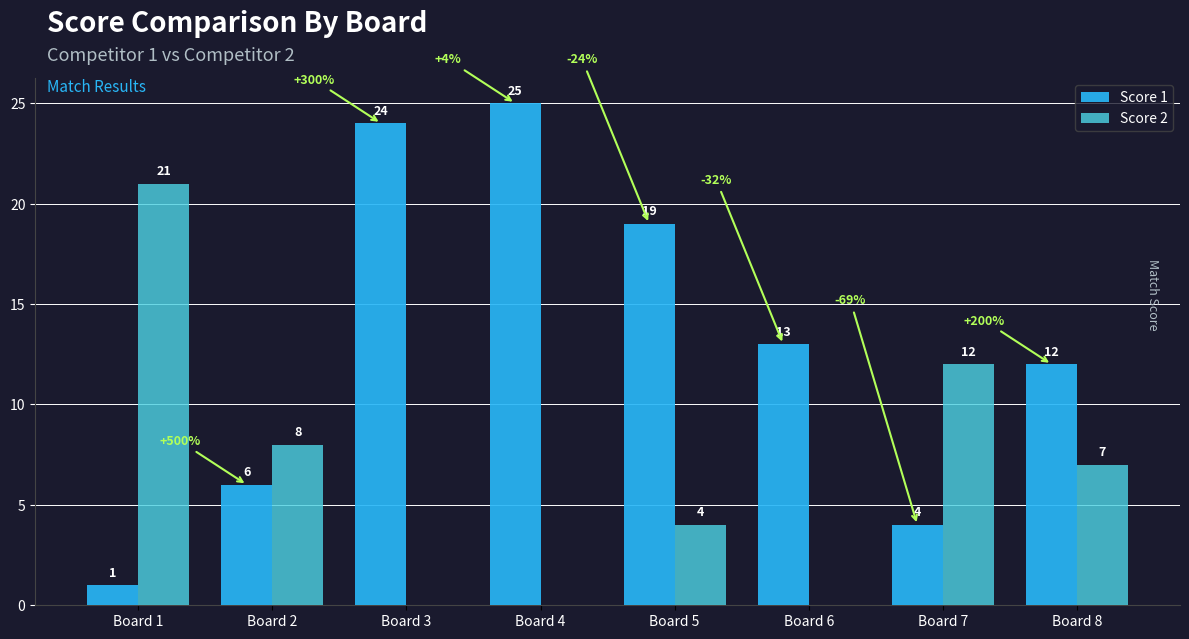

Reading right to left, extract all data points from this chart.

Score 1: Board 8=12	Board 7=4	Board 6=13	Board 5=19	Board 4=25	Board 3=24	Board 2=6	Board 1=1
Score 2: Board 8=7	Board 7=12	Board 6=0	Board 5=4	Board 4=0	Board 3=0	Board 2=8	Board 1=21